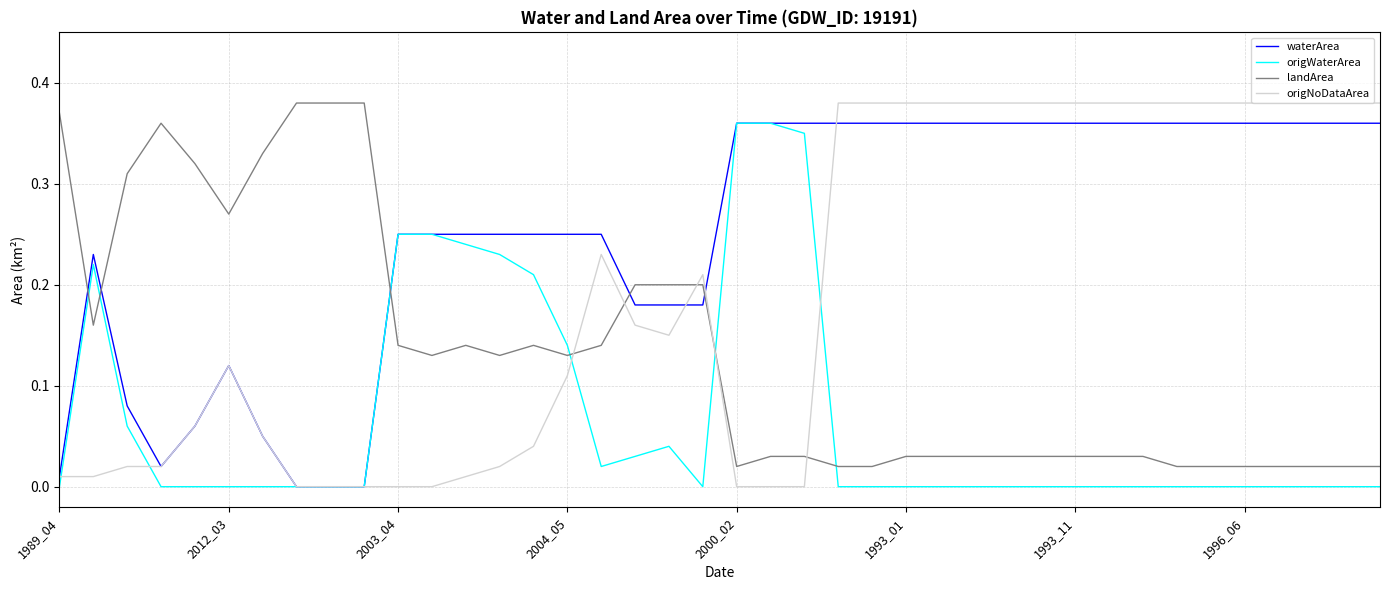

What are all the series names shown in the legend?

waterArea, origWaterArea, landArea, origNoDataArea